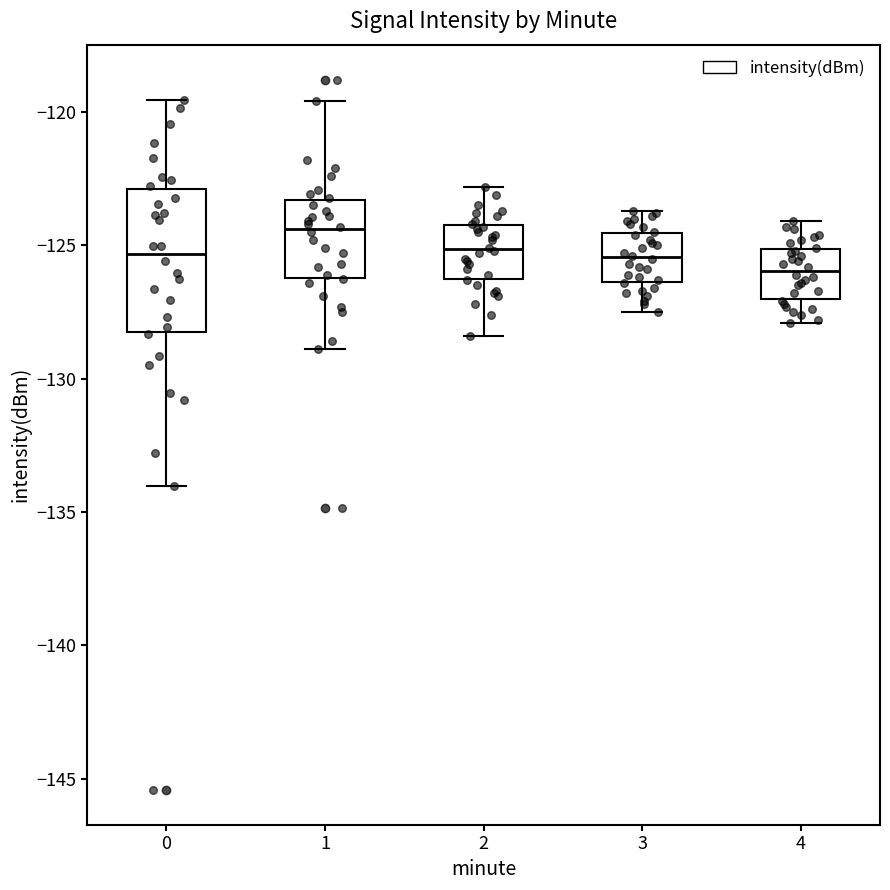

Reading left to right, transcribe this box plot: for each box, give where its median line is, the range the box spans, and where its two whiskers end, as read against the y-axis. The values are not printed on the chart, so give them approximately, as read against the axis.

0: median -125.5, box -128.0 to -123.0, whiskers -134.0 to -119.5
1: median -124.5, box -126.0 to -123.5, whiskers -129.0 to -119.5
2: median -125.0, box -126.0 to -124.0, whiskers -128.5 to -123.0
3: median -125.5, box -126.5 to -124.5, whiskers -127.5 to -123.5
4: median -126.0, box -127.0 to -125.0, whiskers -128.0 to -124.0